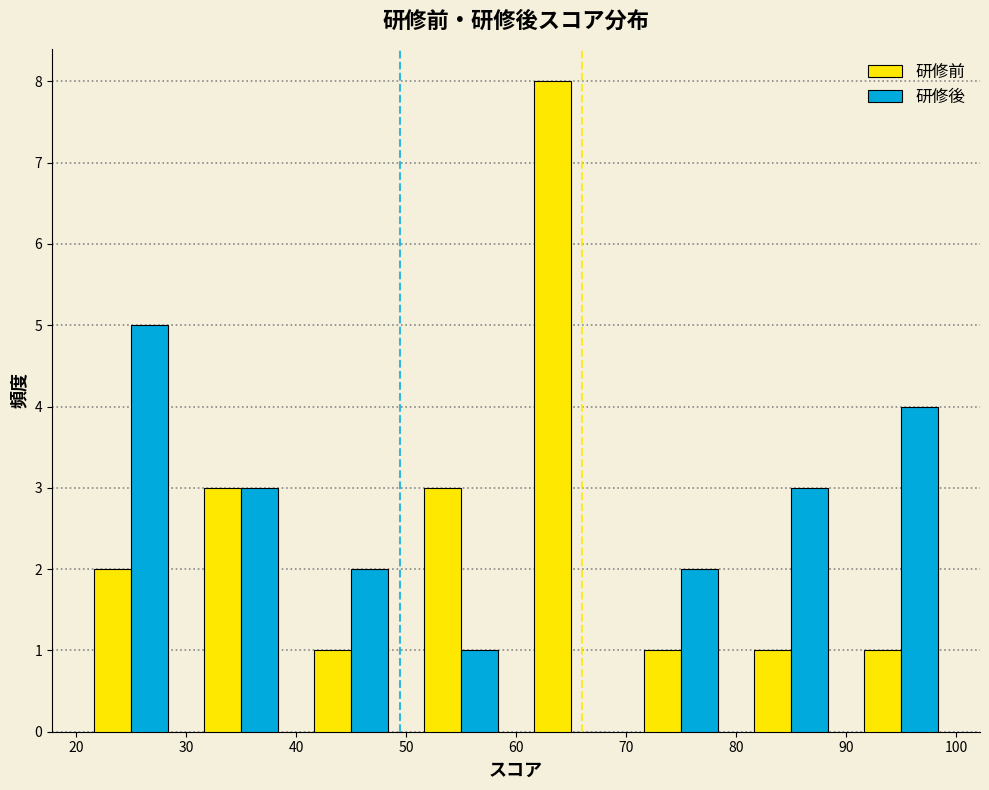

What is the height of the 研修後 bar covering 90 to 100 on the x-axis? The values are not printed on the chart, so give them approximately, as read against the axis.

4